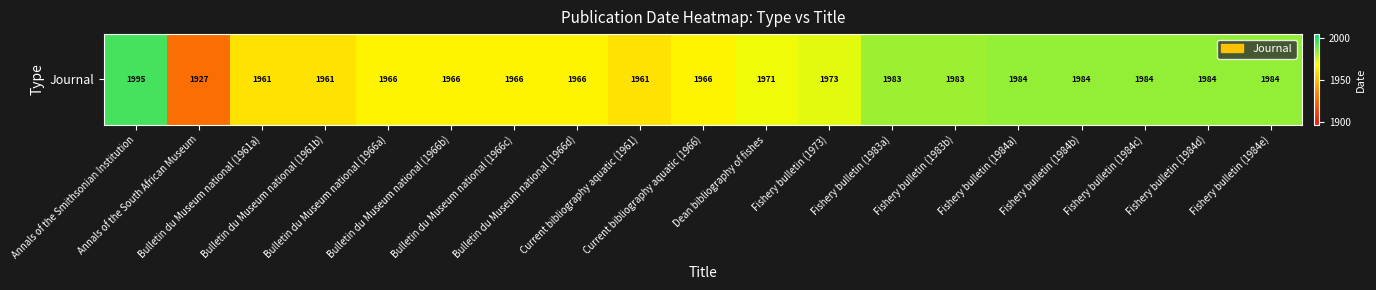

What is the difference between the maximum and second lowest values?

34